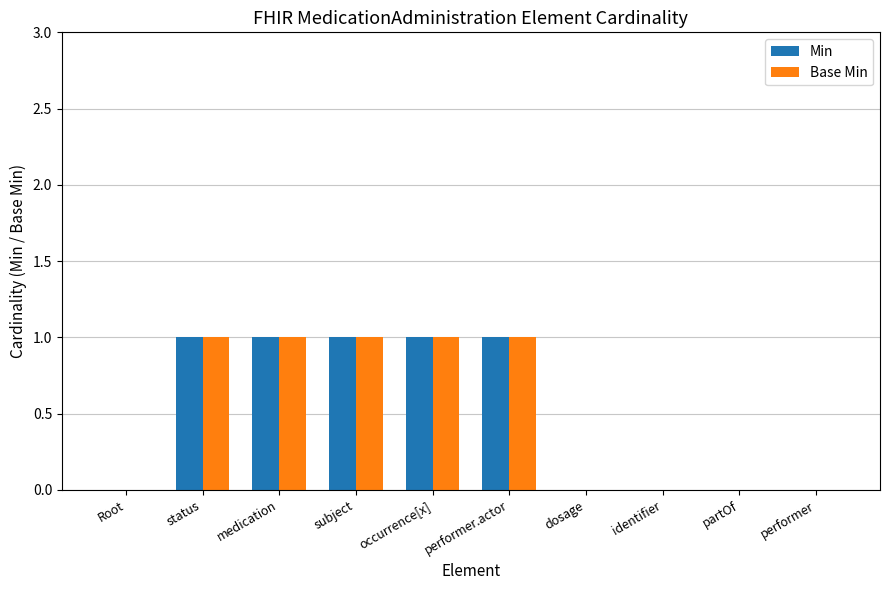

What are all the series names shown in the legend?

Min, Base Min